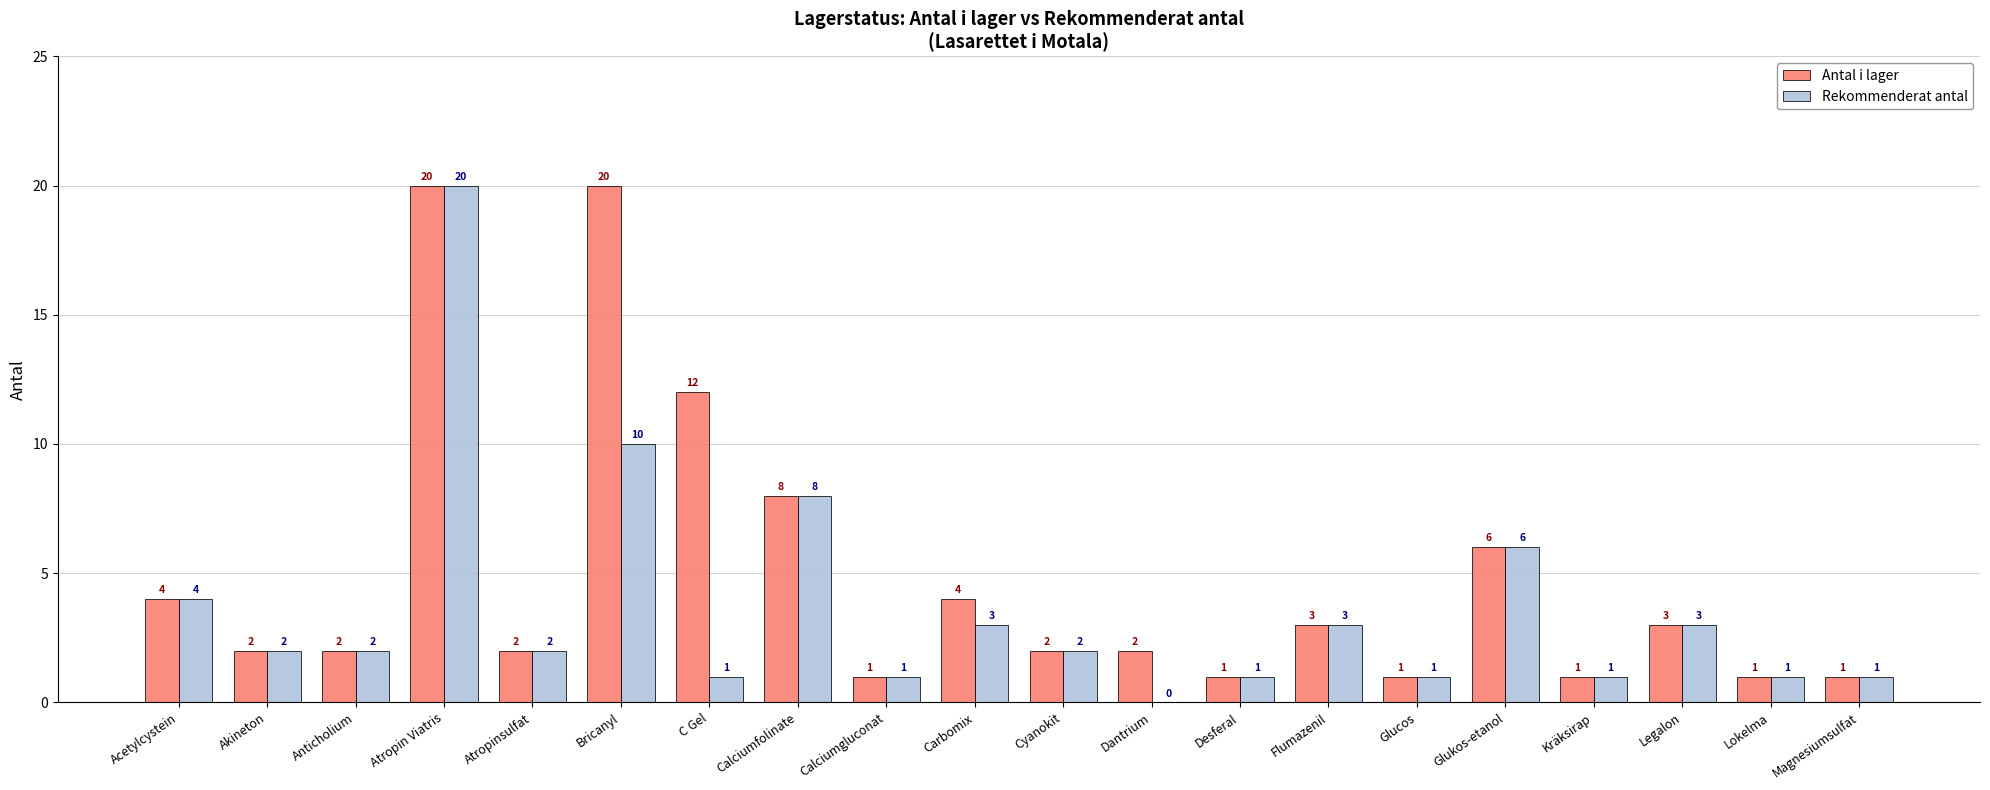

What is the maximum value for Rekommenderat antal?

20